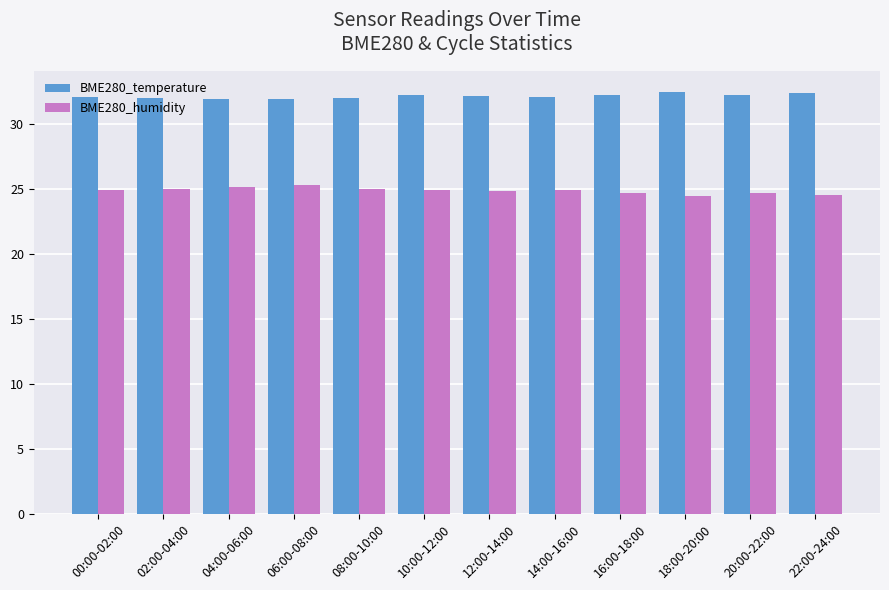

At how many categories does at least one series exceed 26?

12